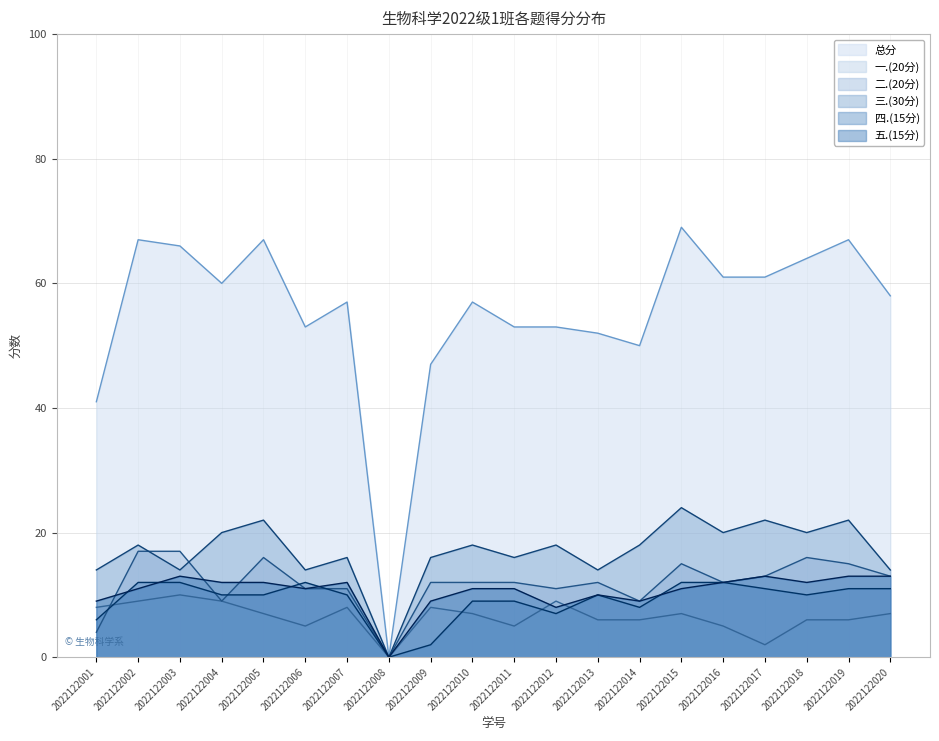

Which series changed the most between 2022122002 and 2022122016?

总分